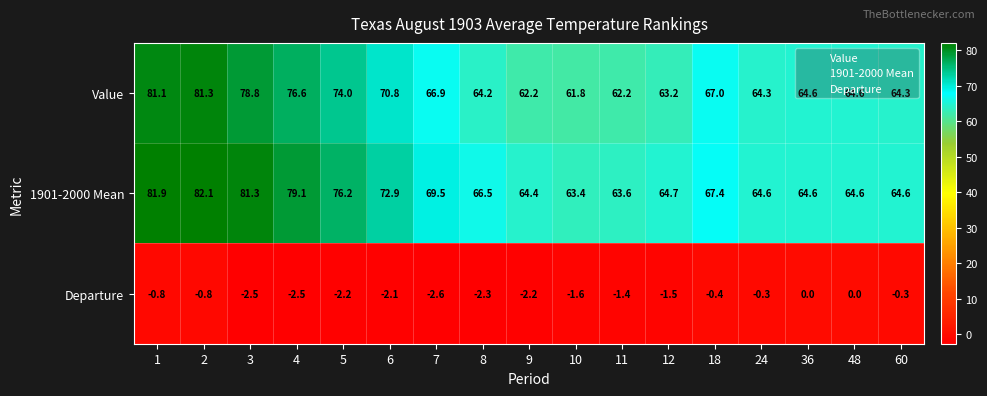

What is the difference between the maximum and minimum values in the Departure series?

2.6